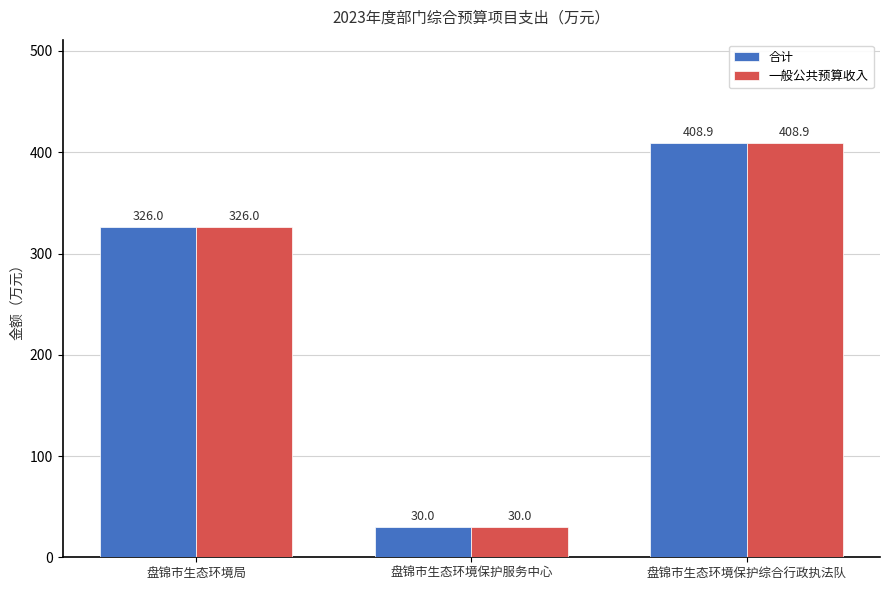

What is the value of the 合计 bar at the 2nd from the left?

30.0